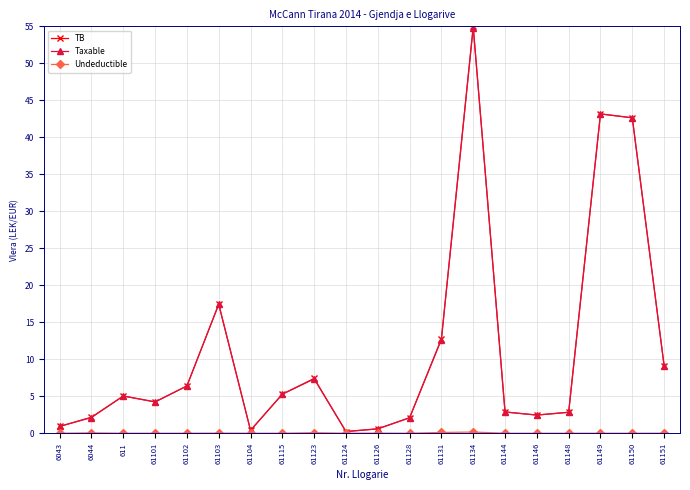

Which category has the highest value across all series?

61134